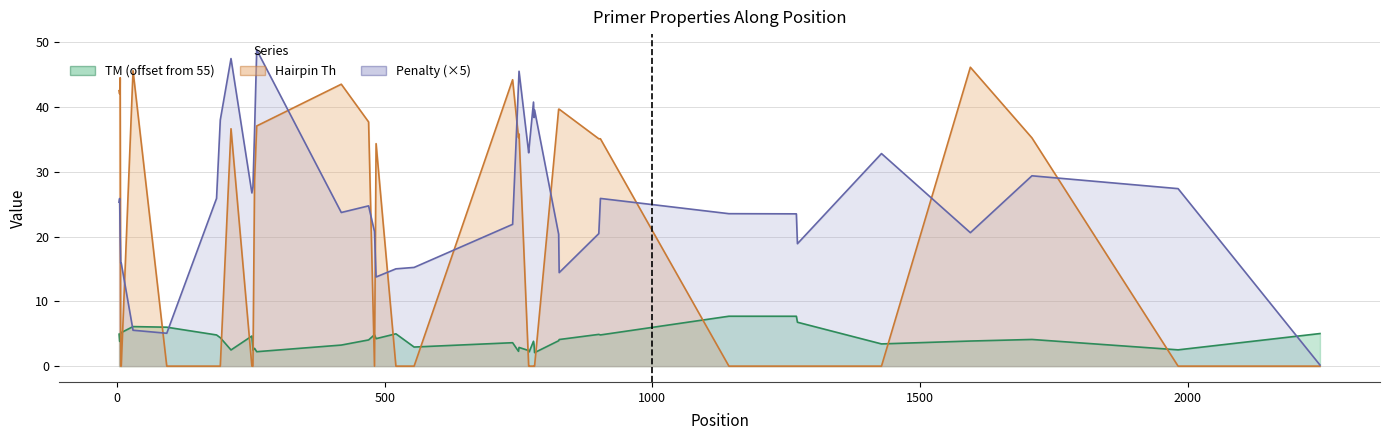

What is the difference between the maximum and minimum values in the PRIMER_RIGHT_0_HAIRPIN_TH series?

46.2